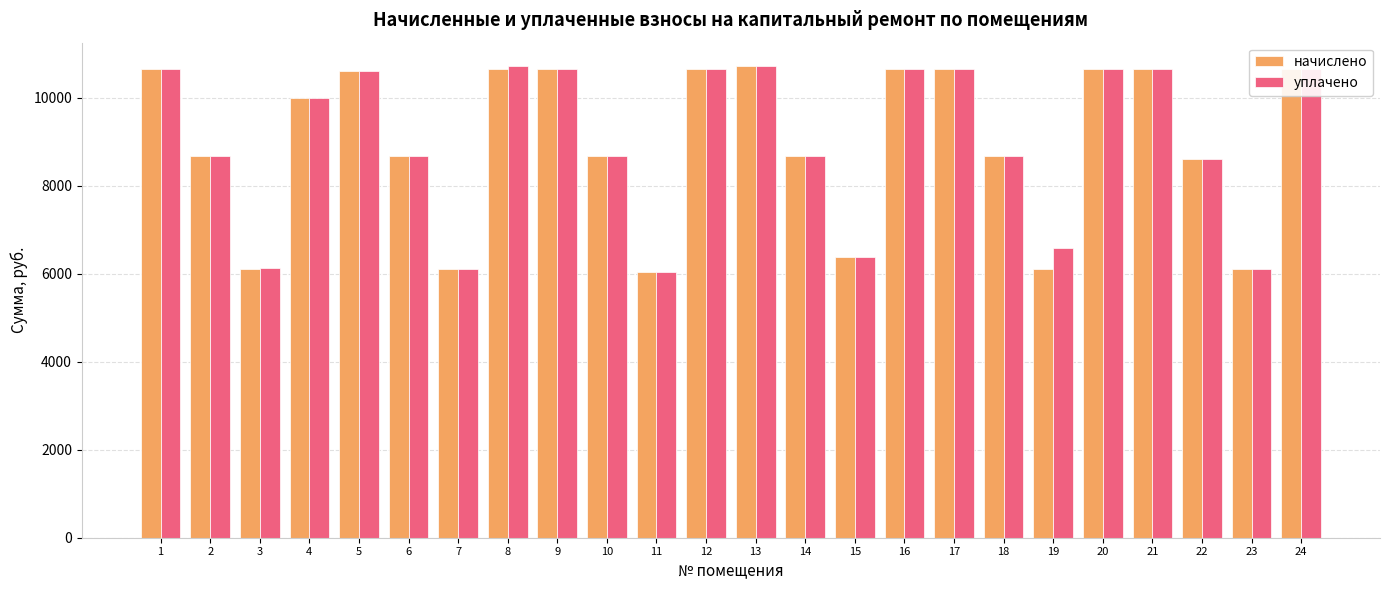

What is the lowest value of the уплачено series?

6044.4